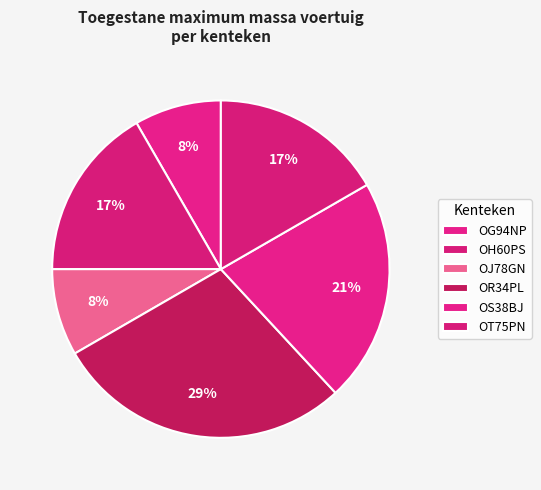

Count the number of slices in the pie.

6